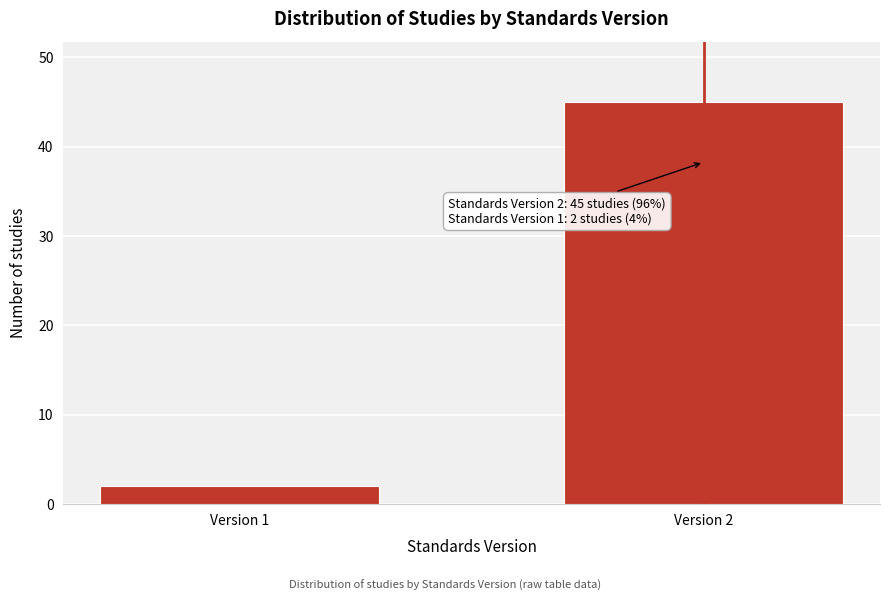

Reading right to left, list all the values displayed in this chart.

45	2